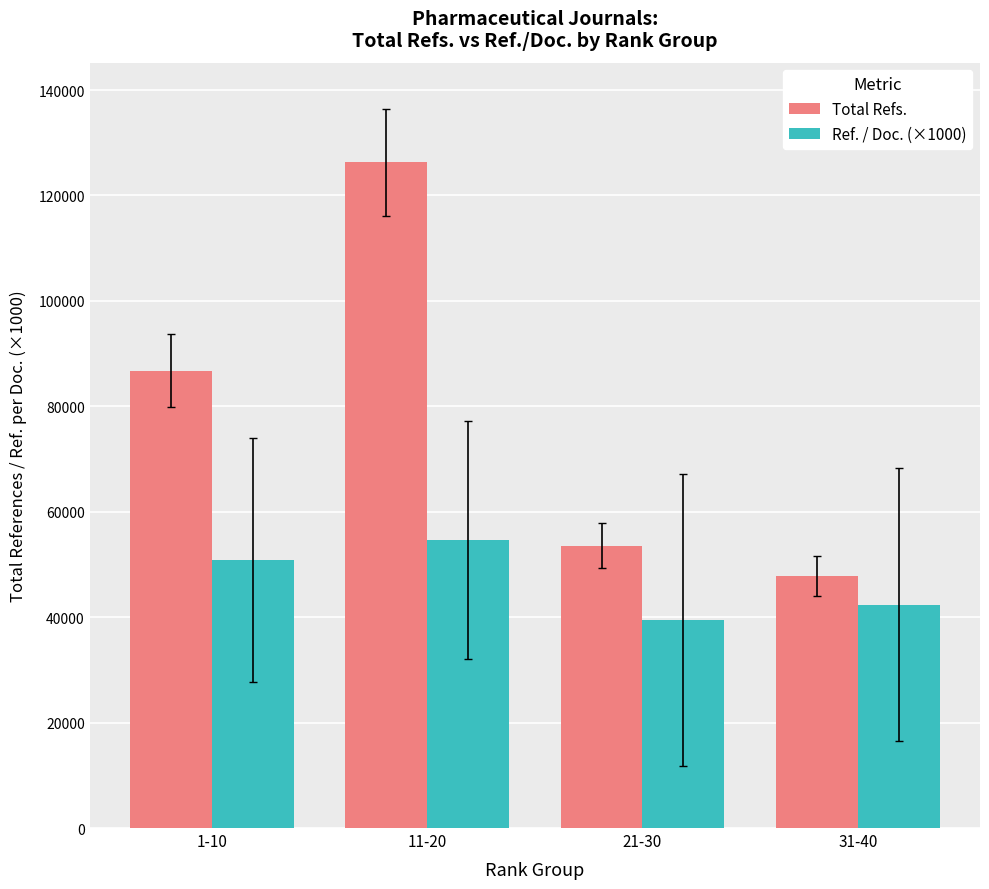

Reading left to right, list all the values displayed in this chart.

Total Refs.: 1-10=86776	11-20=126249	21-30=53566	31-40=47802
Ref. / Doc. (×1000): 1-10=50800	11-20=54600	21-30=39500	31-40=42400